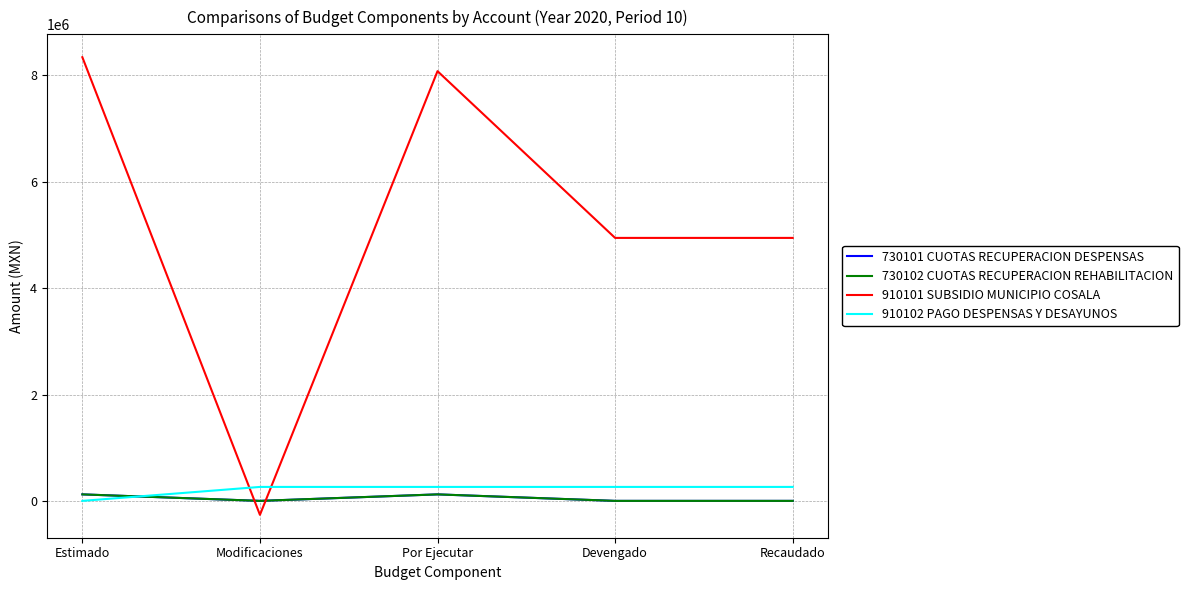

What is the value of the 910102 PAGO DESPENSAS Y DESAYUNOS point at the 2nd from the left?

262450